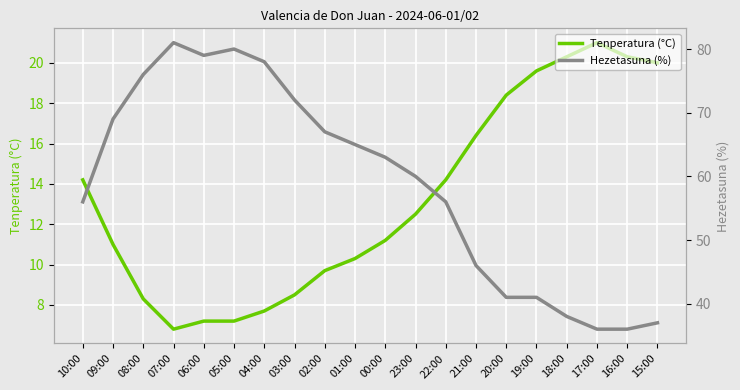

Rank the series at 09:00 from highest to lowest value.

Hezetasuna (%), Tenperatura (°C)